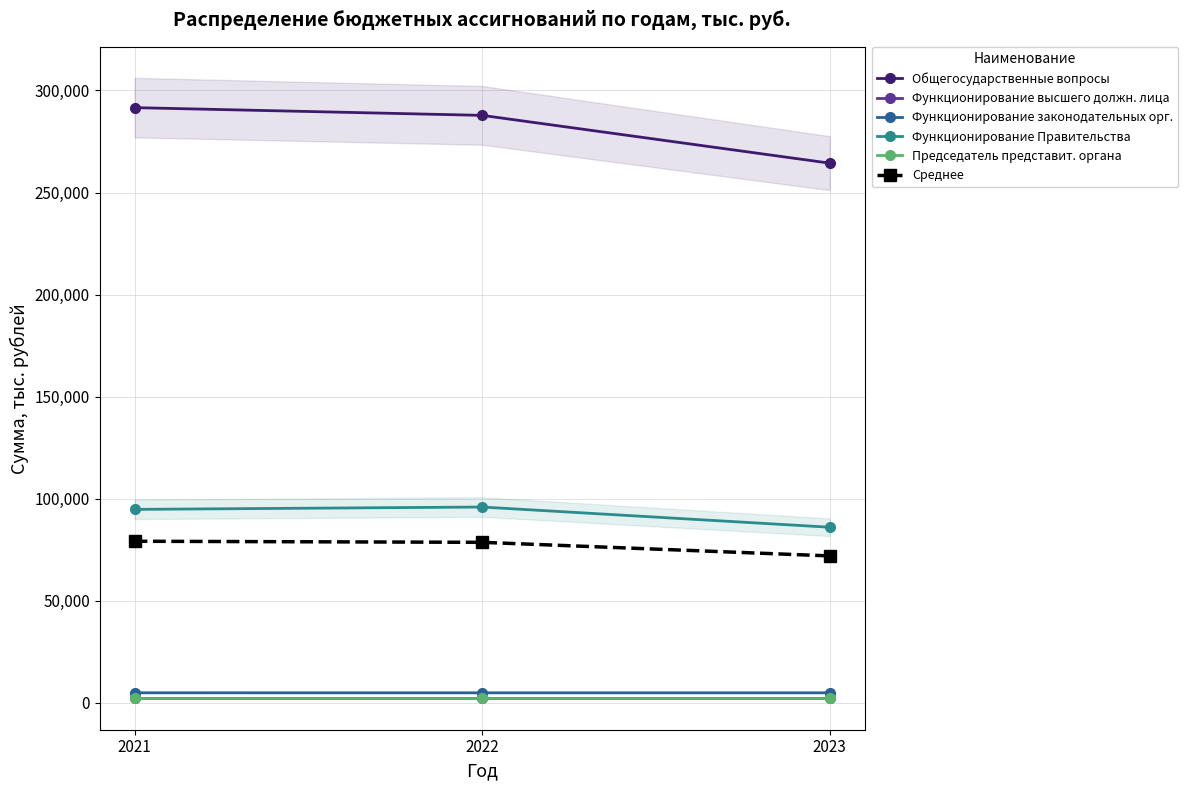

Where is Председатель представит. органа nearest to the value 2087?

2021